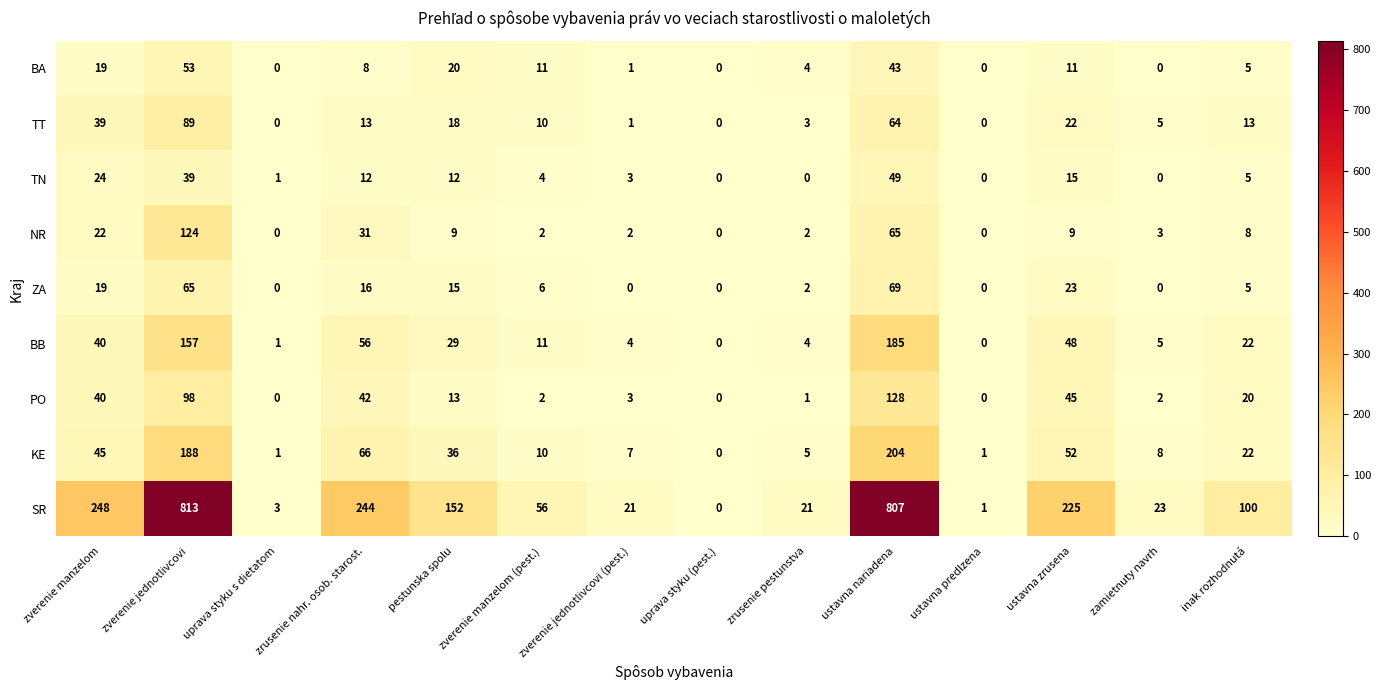

Rank the series at ustavna nariadena from lowest to highest value.

BA, TN, TT, NR, ZA, PO, BB, KE, SR